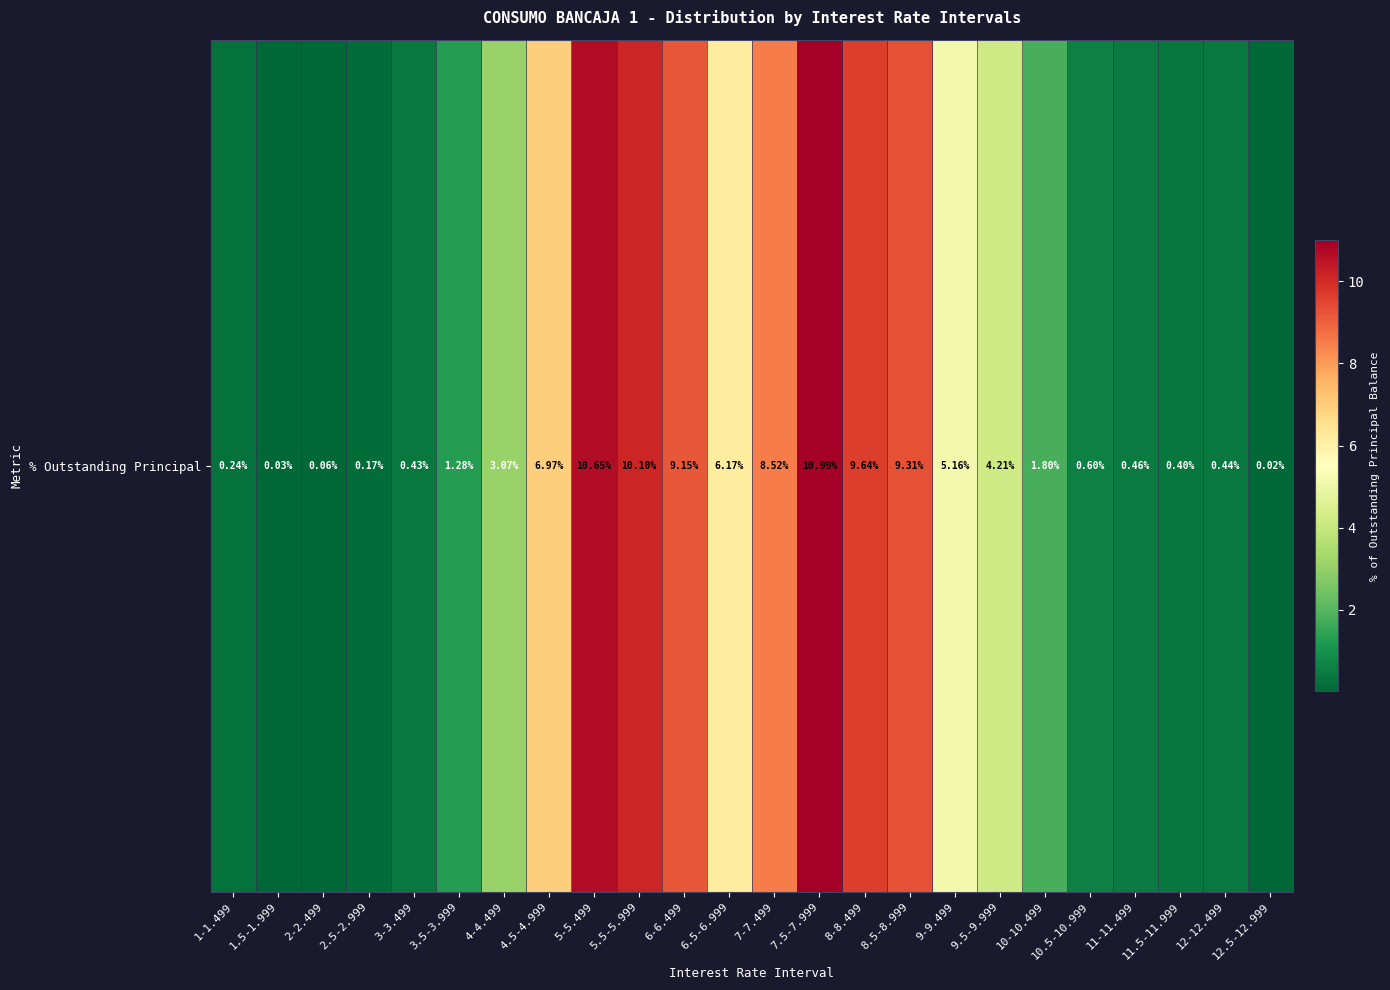

At which label is the value closest to 5?

9-9.499